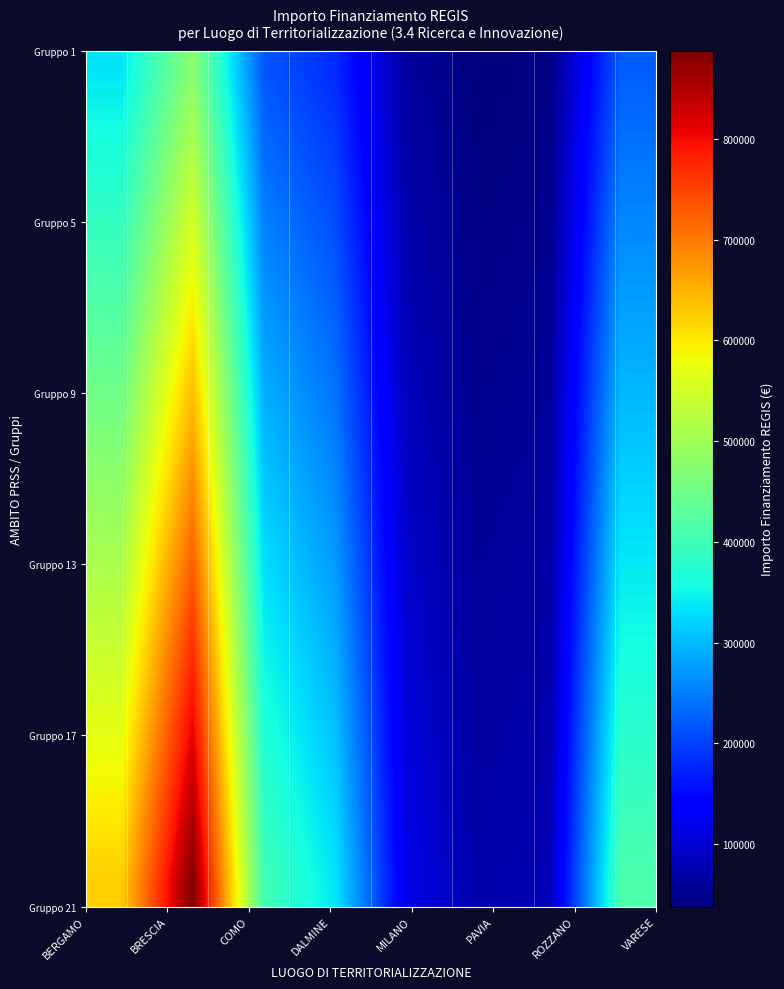

How many categories are shown in the chart?

8